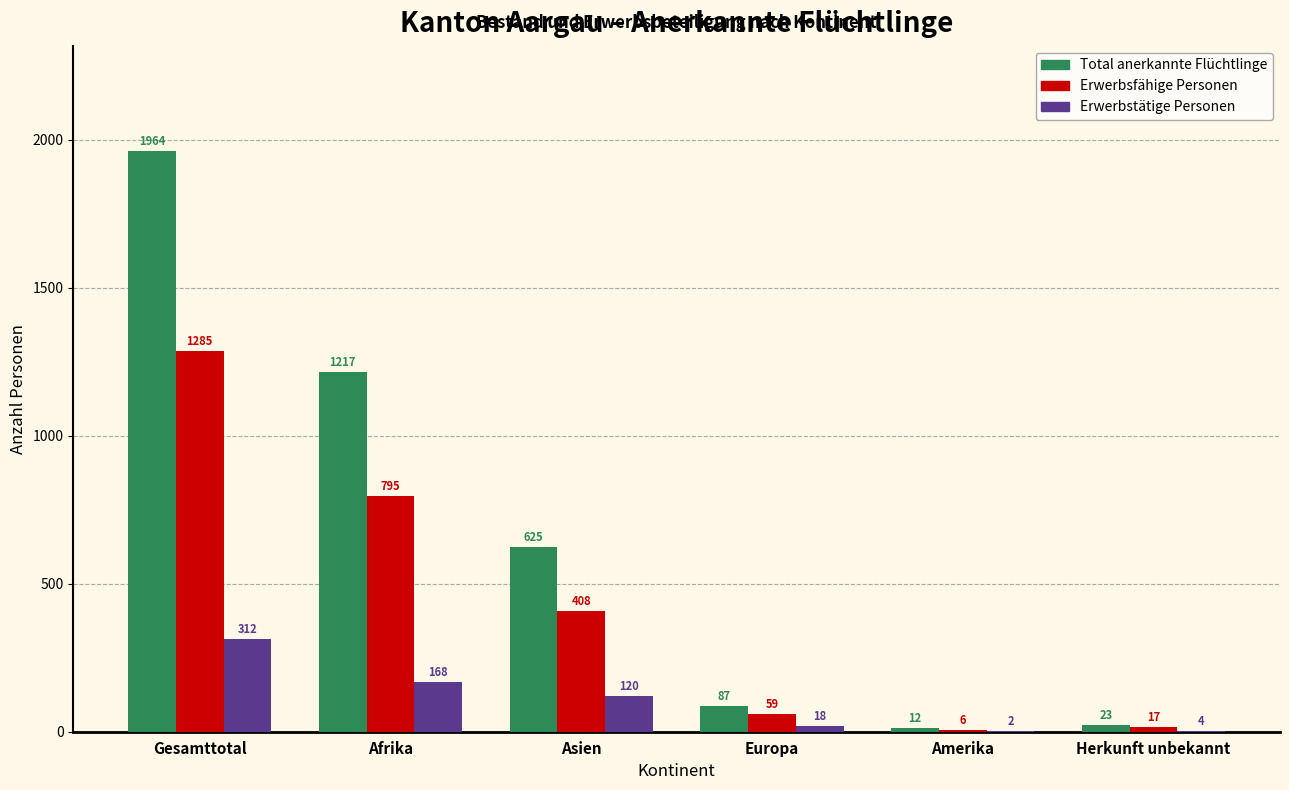

Reading left to right, what are all the values shown in this chart?

Total anerkannte Flüchtlinge: Gesamttotal=1964	Afrika=1217	Asien=625	Europa=87	Amerika=12	Herkunft unbekannt=23
Erwerbsfähige Personen: Gesamttotal=1285	Afrika=795	Asien=408	Europa=59	Amerika=6	Herkunft unbekannt=17
Erwerbstätige Personen: Gesamttotal=312	Afrika=168	Asien=120	Europa=18	Amerika=2	Herkunft unbekannt=4